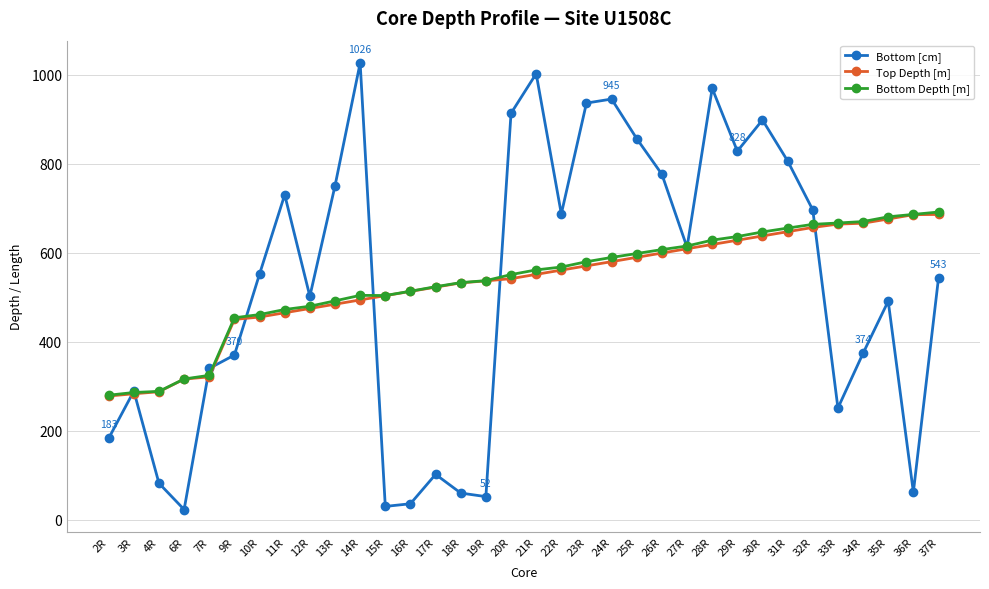

What is the average value of the Bottom Depth [m] series?

537.0